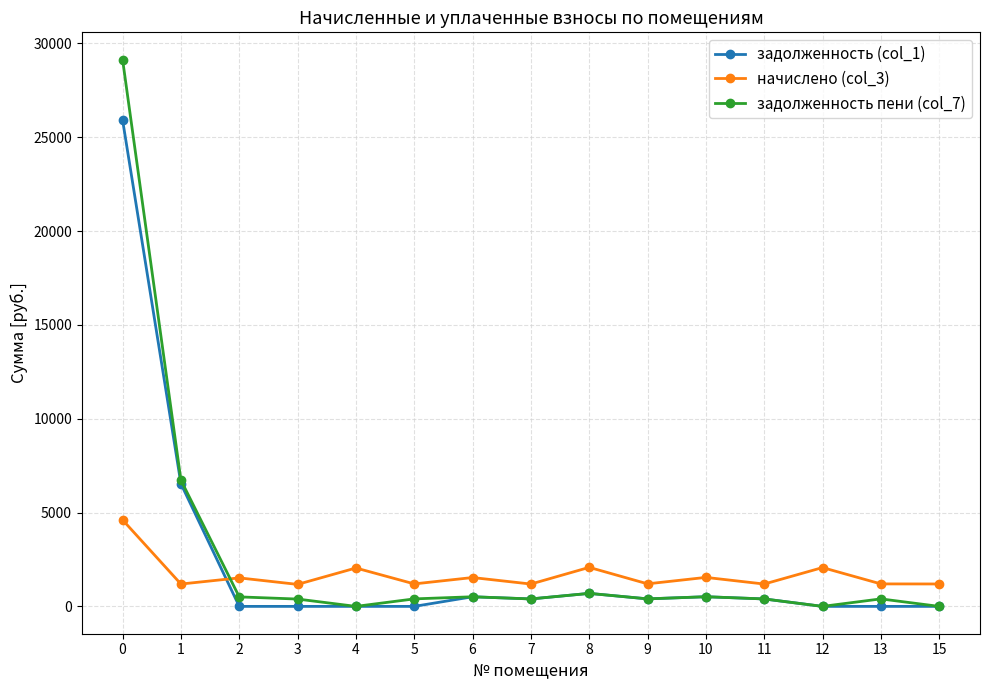

Is the value of начислено (col_3) at 15 greater than the value of задолженность (col_1) at 0?

No